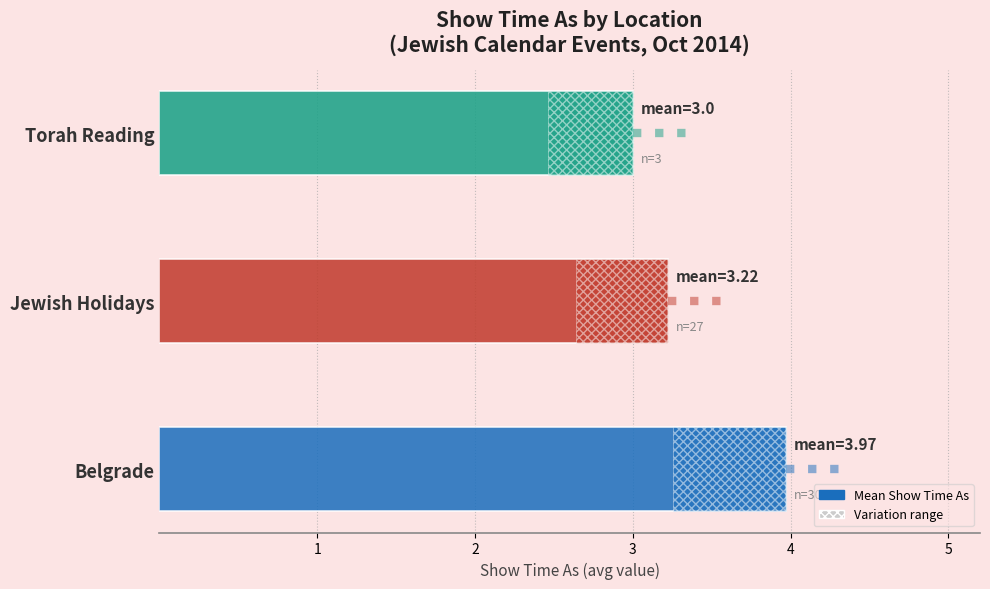

What is the sum of all values?

10.2